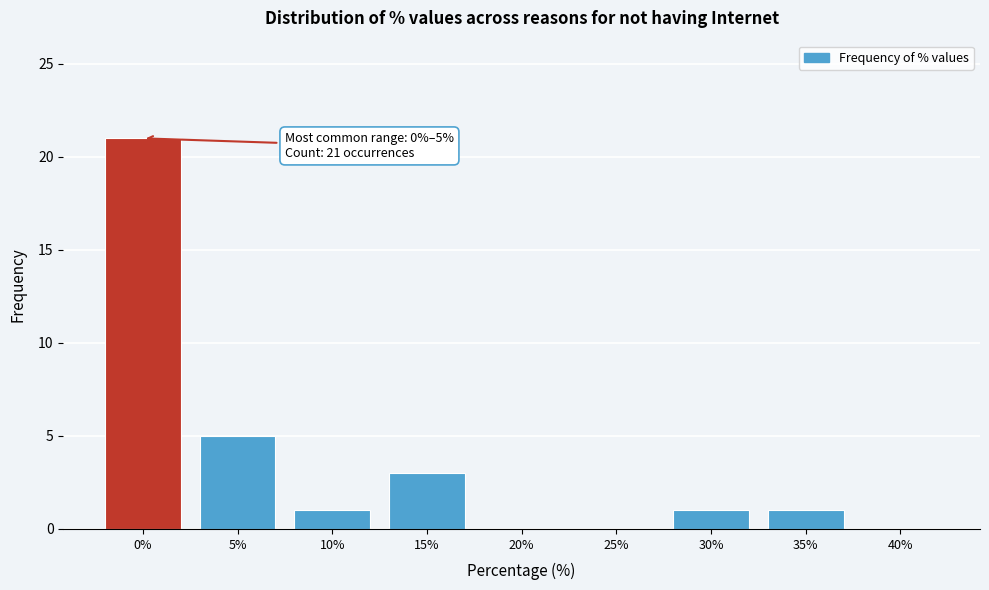

Reading left to right, what are all the values shown in this chart?

0%=21	5%=5	10%=1	15%=3	20%=0	25%=0	30%=1	35%=1	40%=0